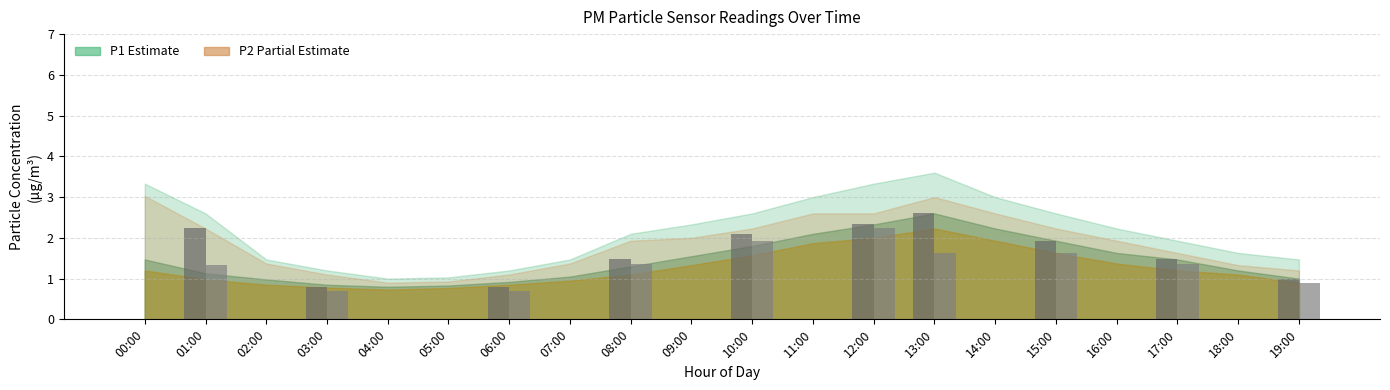

How many series are shown in this chart?

2